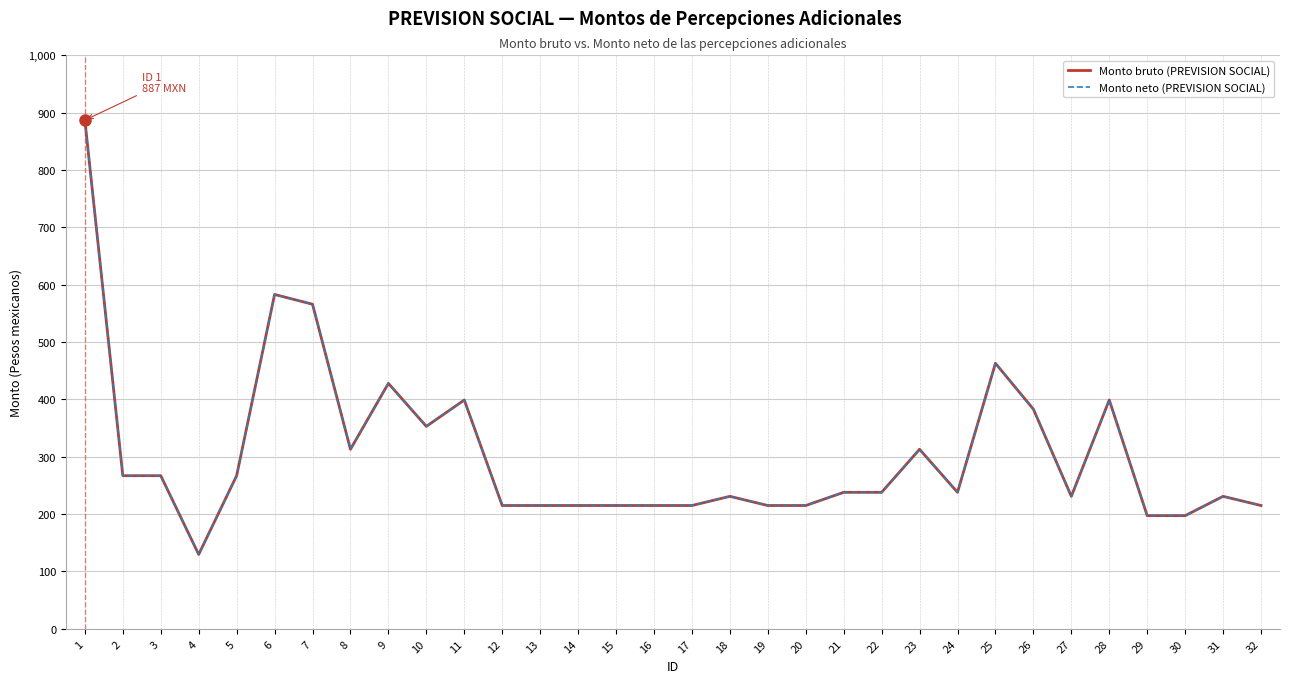

Does the chart display data point markers on the line(s)?

No